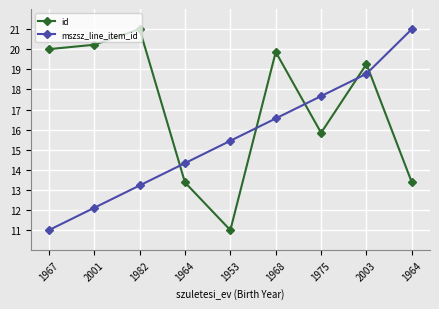

Which category has the lowest value across all series?

1953